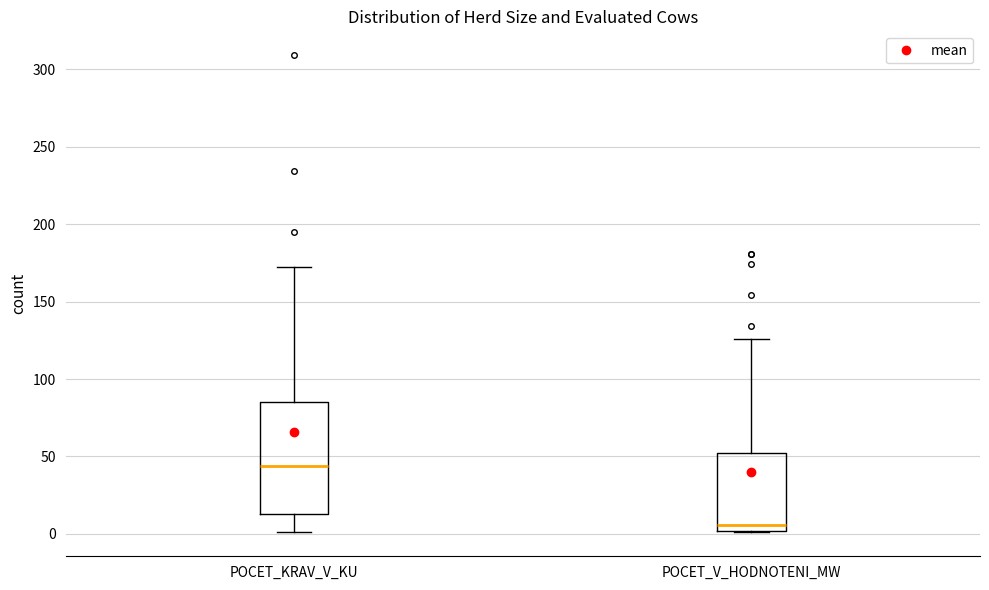

Reading left to right, read every box against the y-axis: the position of its median line, the range the box covers, and the ends of its whiskers. The values are not printed on the chart, so give them approximately, as read against the axis.

POCET_KRAV_V_KU: median 45, box 15 to 85, whiskers 0 to 170
POCET_V_HODNOTENI_MW: median 5, box 0 to 50, whiskers 0 to 125